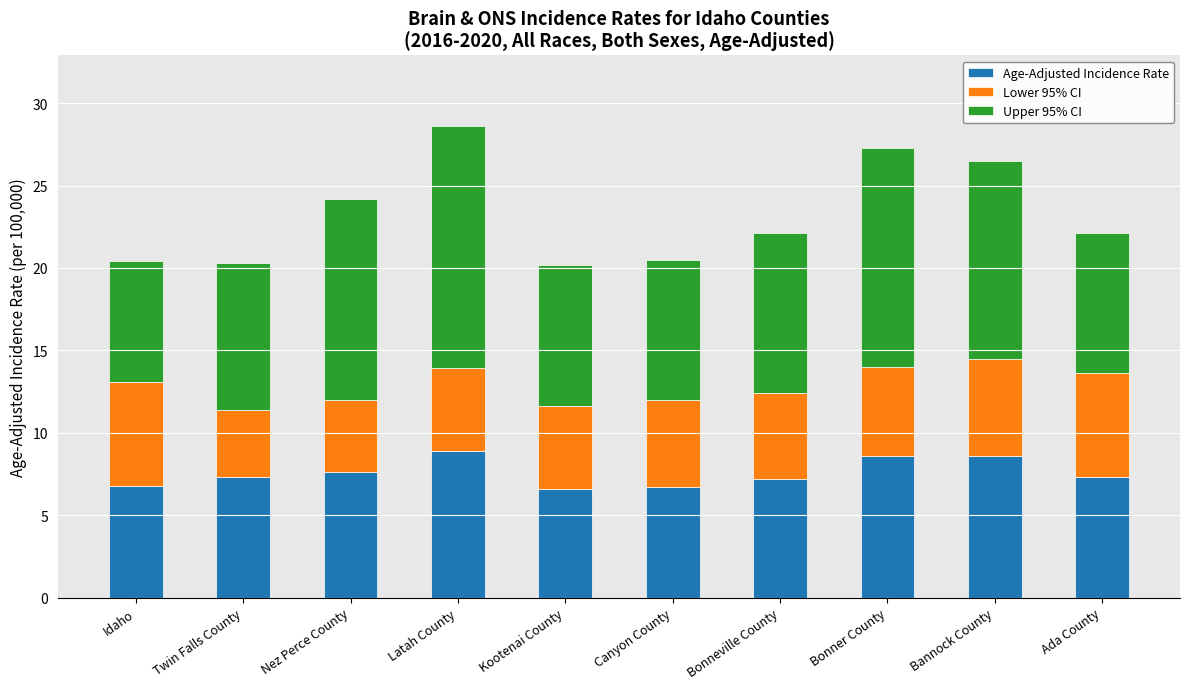

True or false: Age-Adjusted Incidence Rate has a value of 7.3 at Ada County.

True